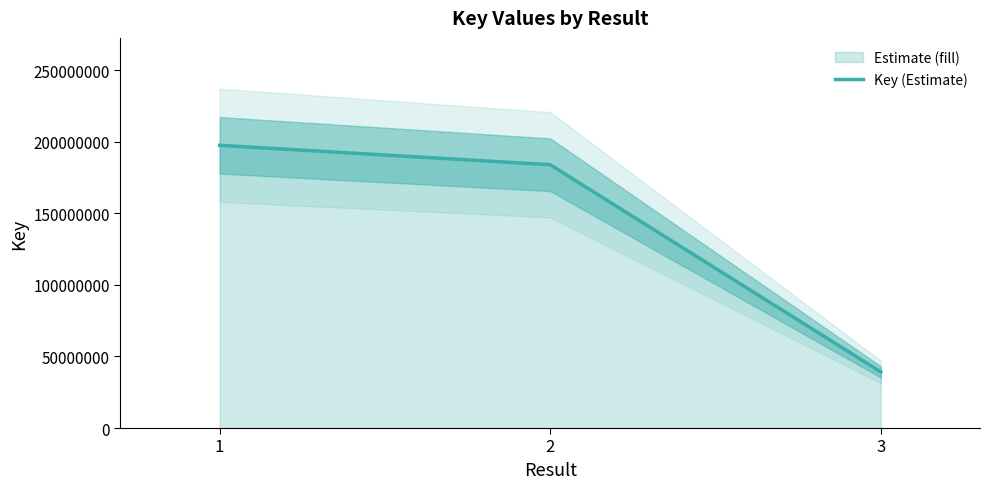

Between 3 and 2, which is larger?

2